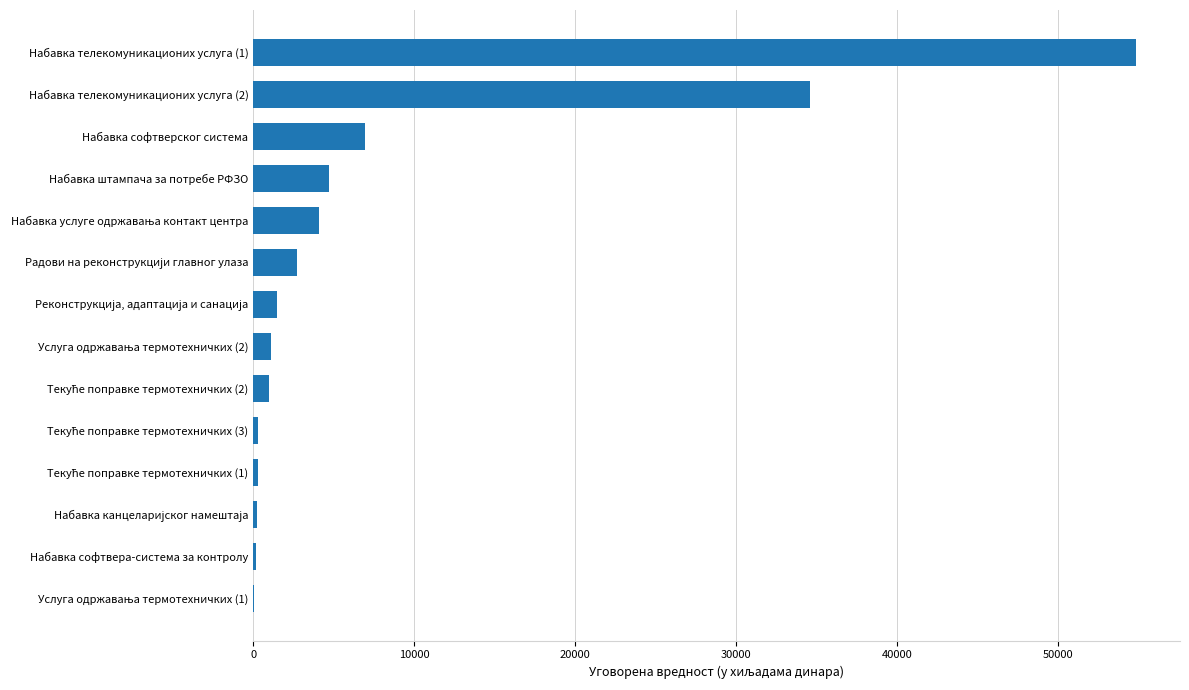

Which has a higher value, Набавка софтверског система or Набавка софтвера-система за контролу?

Набавка софтверског система